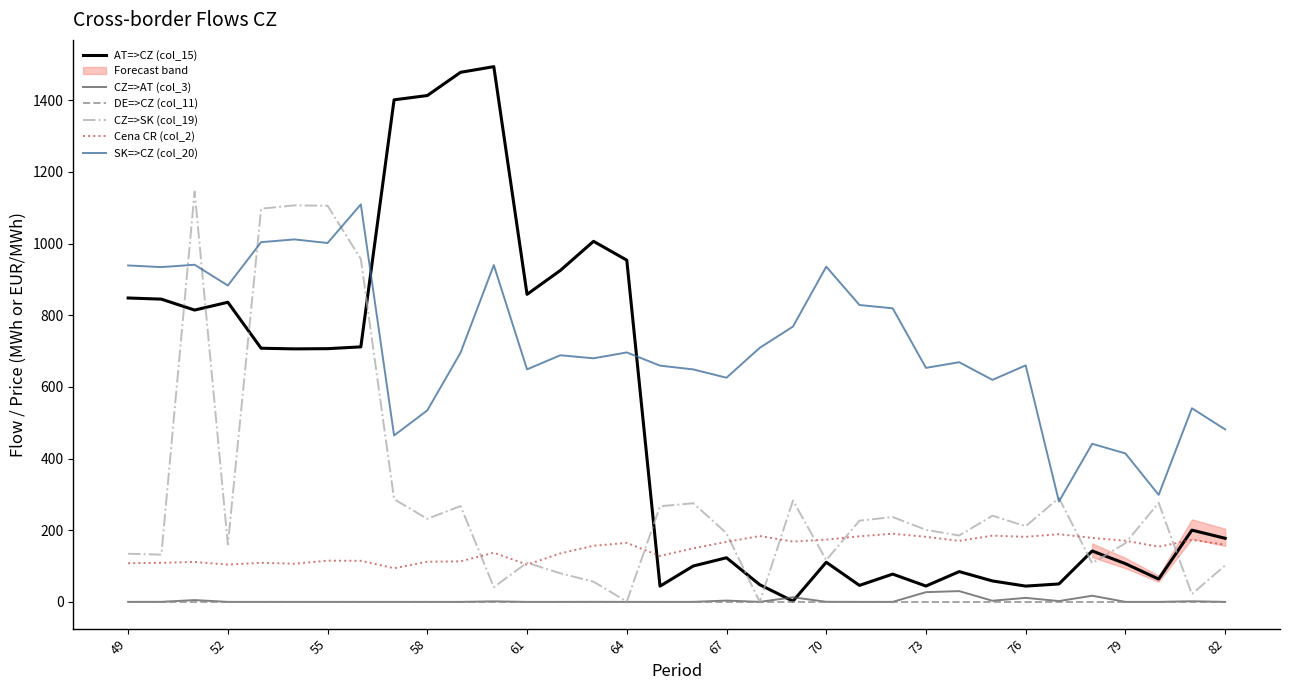

Rank the series by their maximum value, from highest to lowest.

AT=>CZ (col_15), CZ=>SK (col_19), SK=>CZ (col_20), Cena CR (col_2), CZ=>AT (col_3), DE=>CZ (col_11)